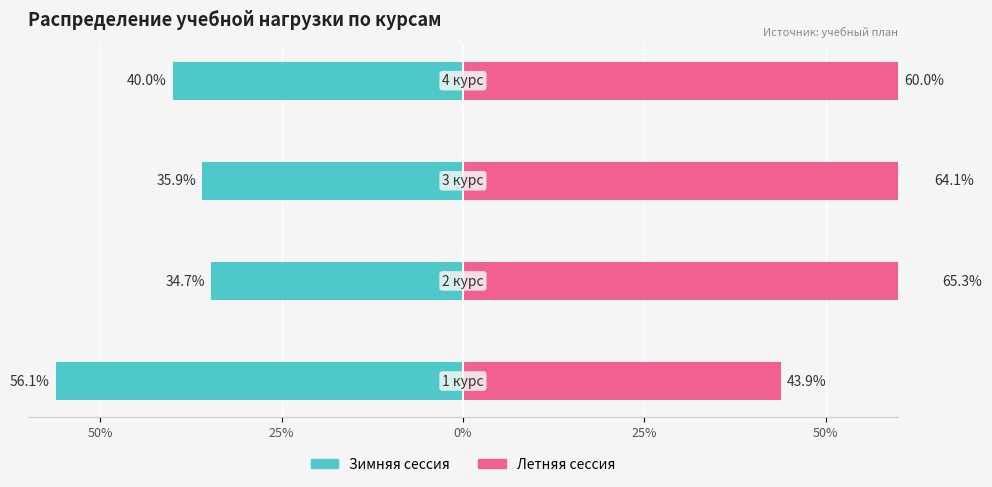

Which series changed the most between 50% and 25%?

Зимняя сессия